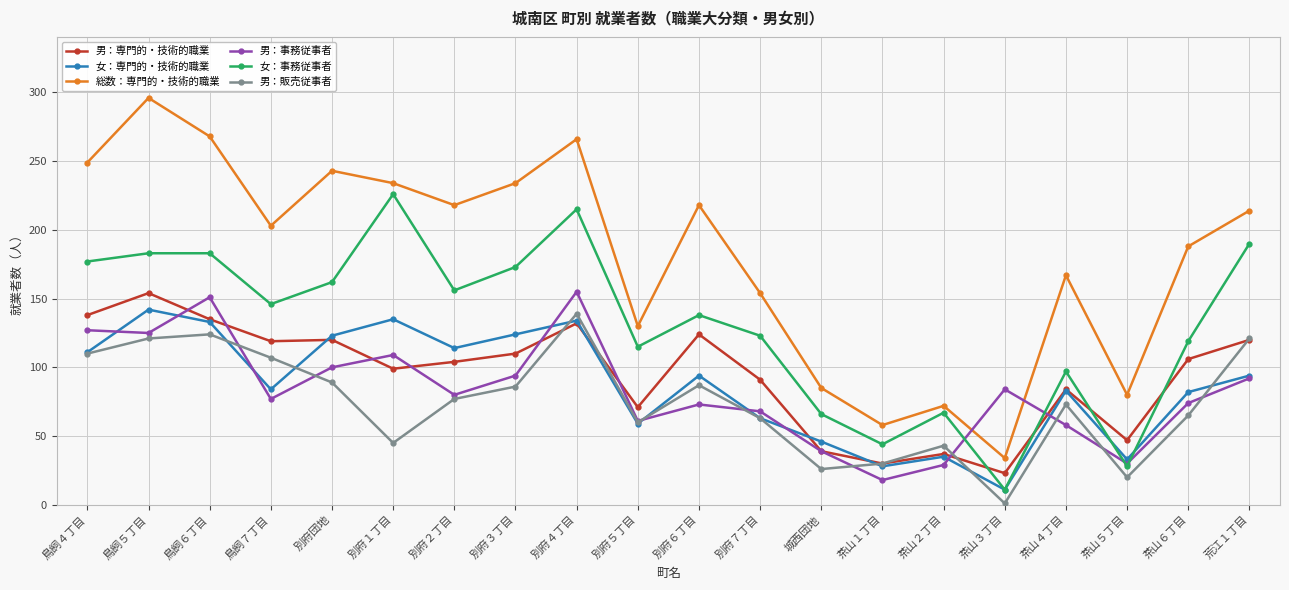

True or false: 総数：専門的・技術的職業 and 女：事務従事者 cross at least once.

False